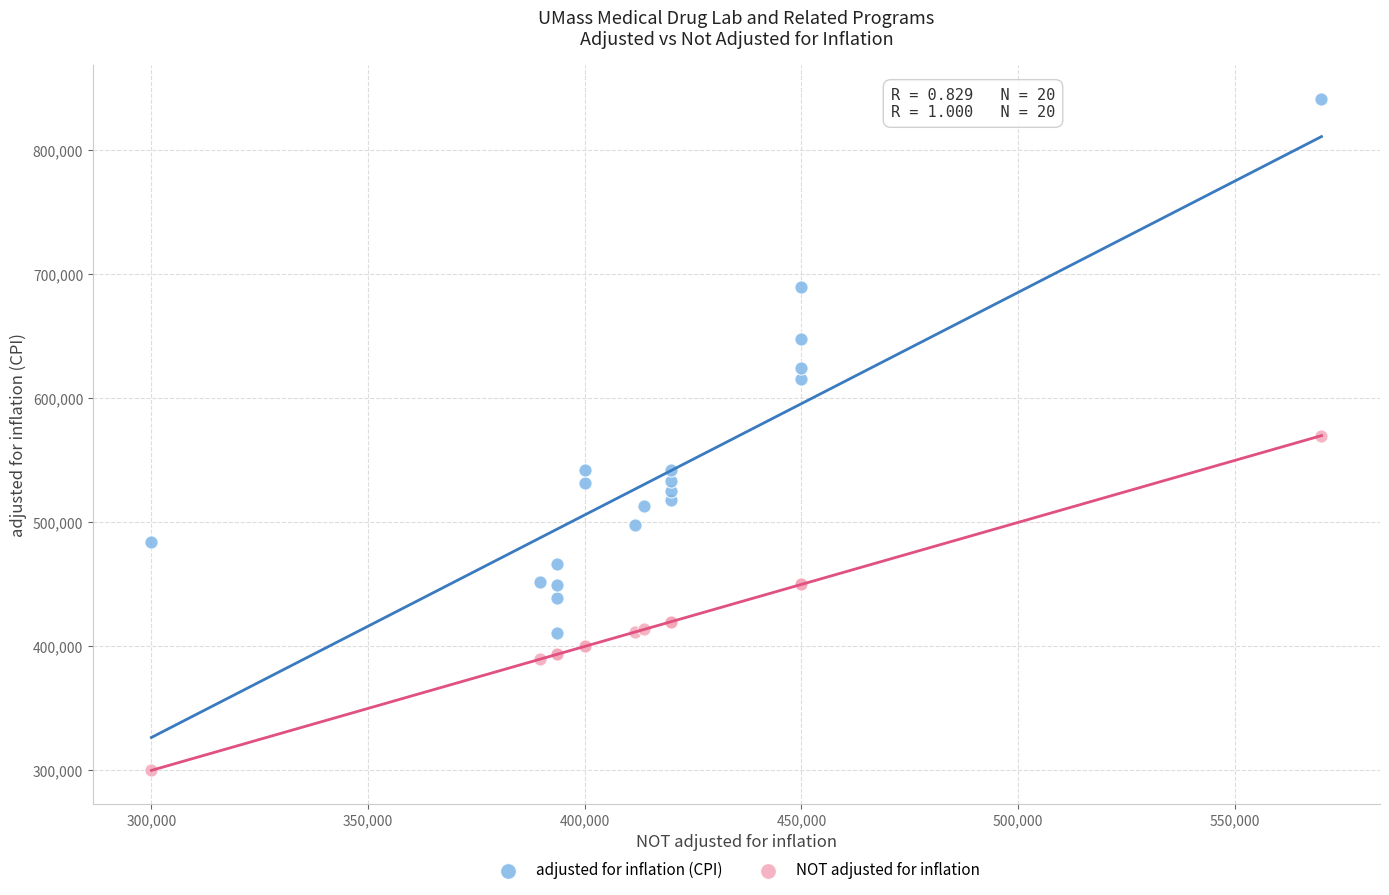

What are all the series names shown in the legend?

adjusted for inflation (CPI), NOT adjusted for inflation